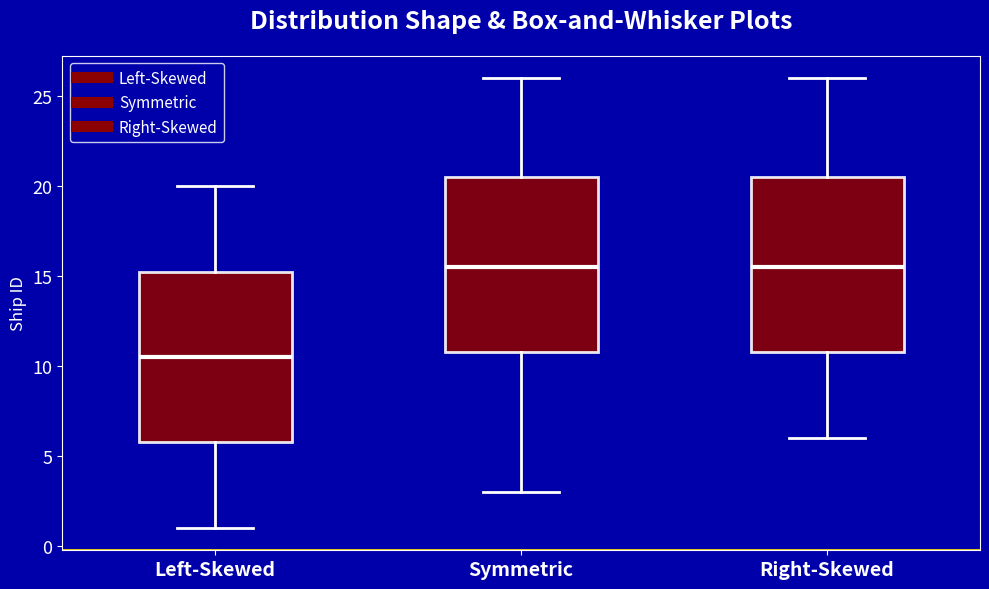

Where is the upper edge of the box for Left-Skewed on the y-axis? The values are not printed on the chart, so give them approximately, as read against the axis.

15.5